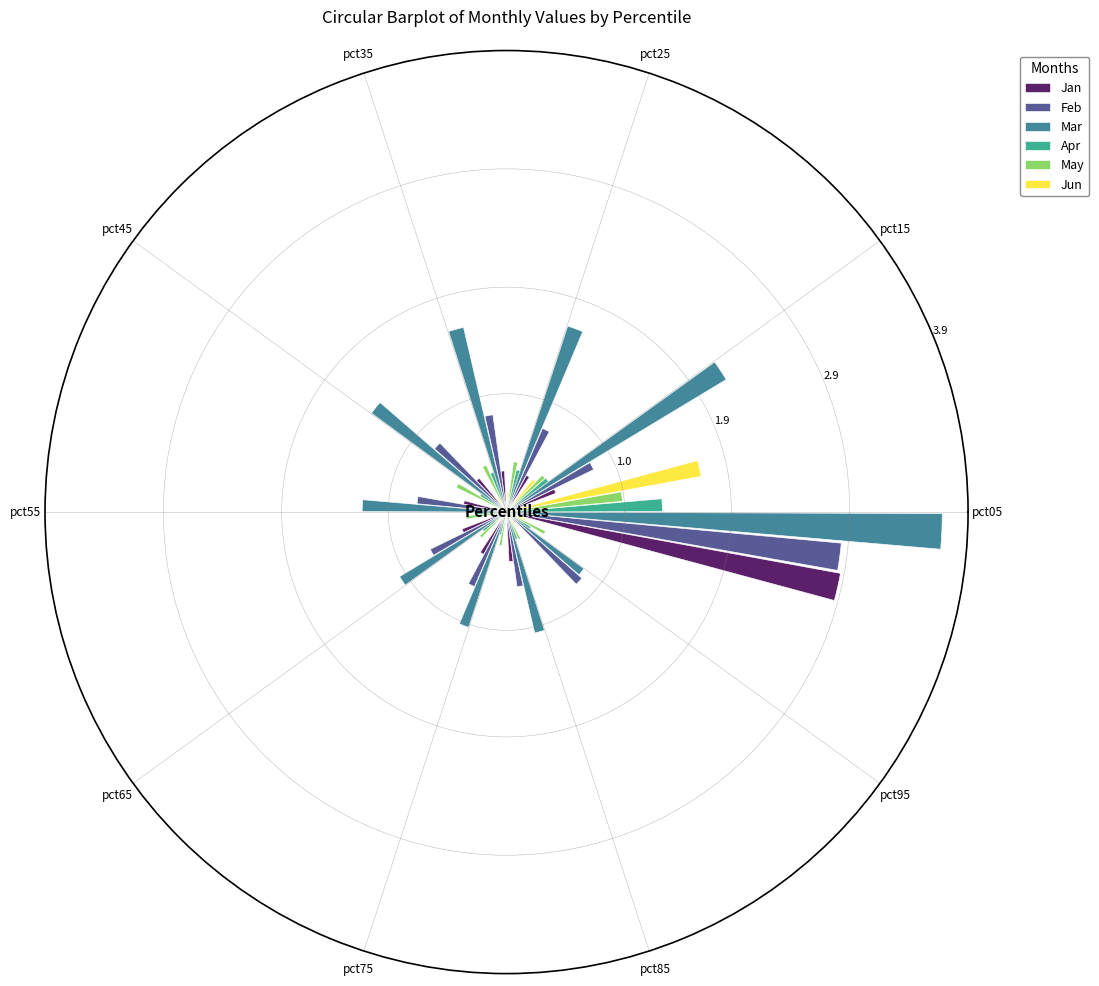

What is the value of the Jan bar at the 10th from the left?

0.1